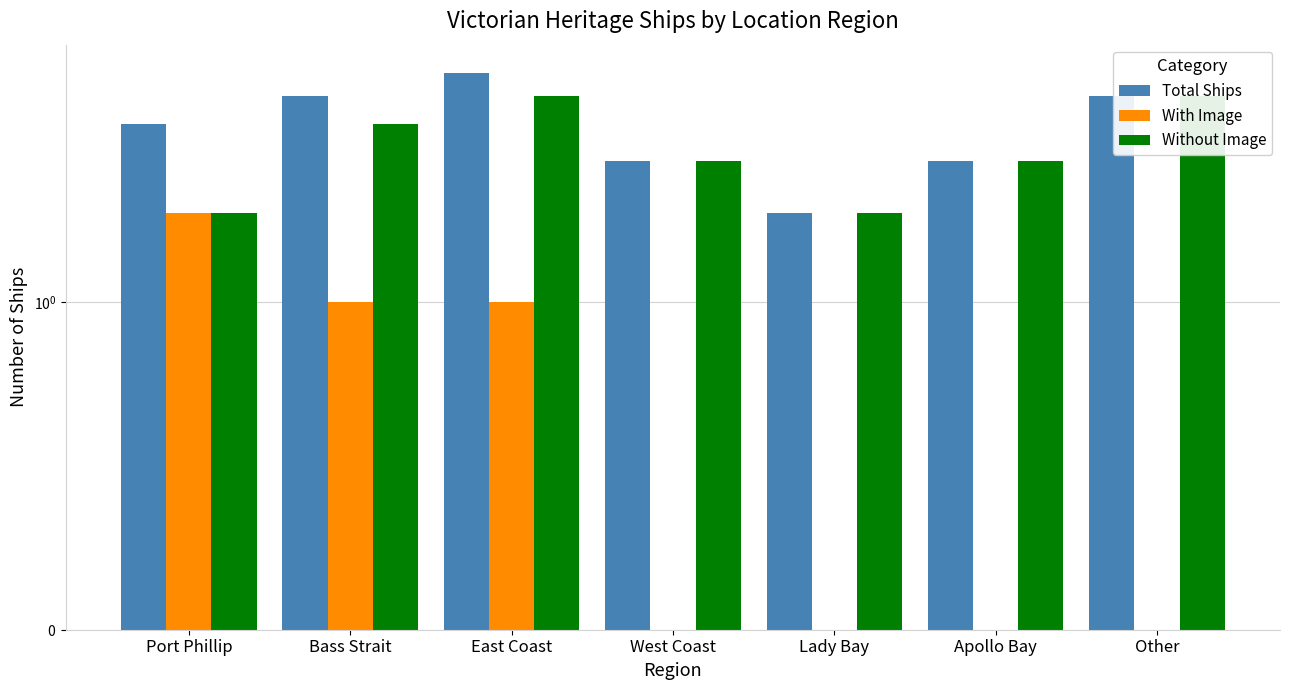

How many groups of bars are there?

7